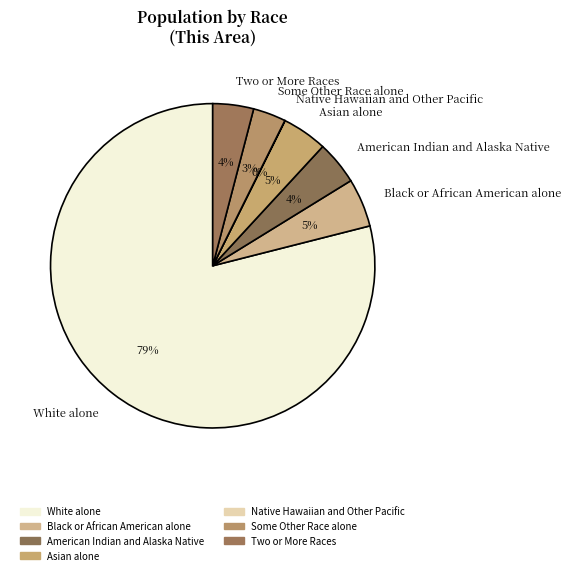

True or false: Some Other Race alone accounts for 3% of the total.

True